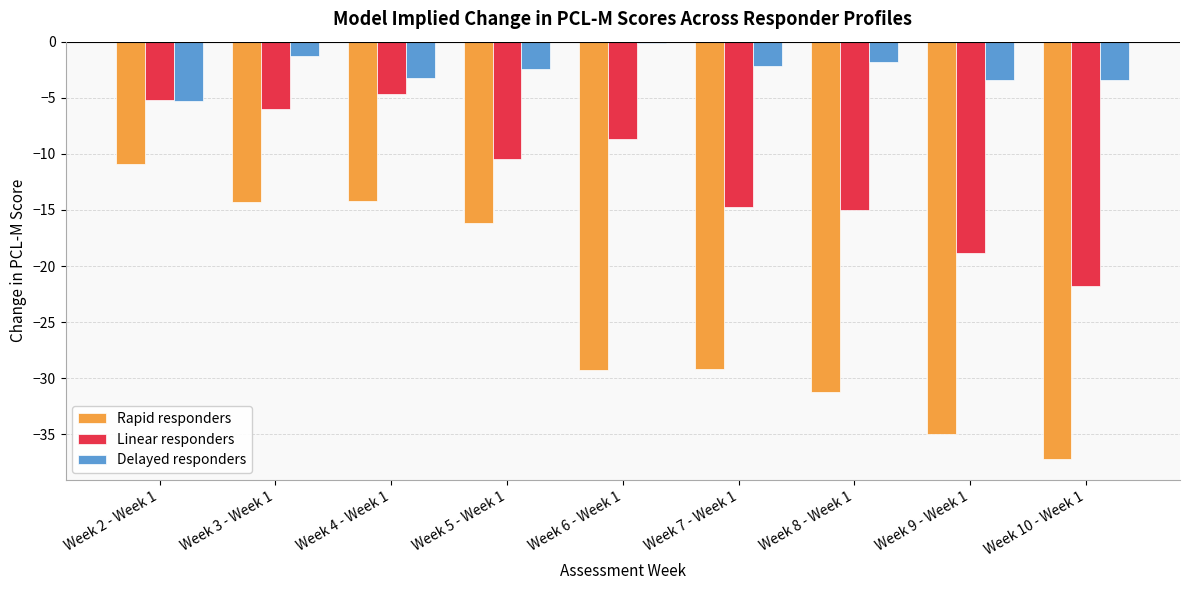

At which label is Rapid responders closest to -24?

Week 7 - Week 1